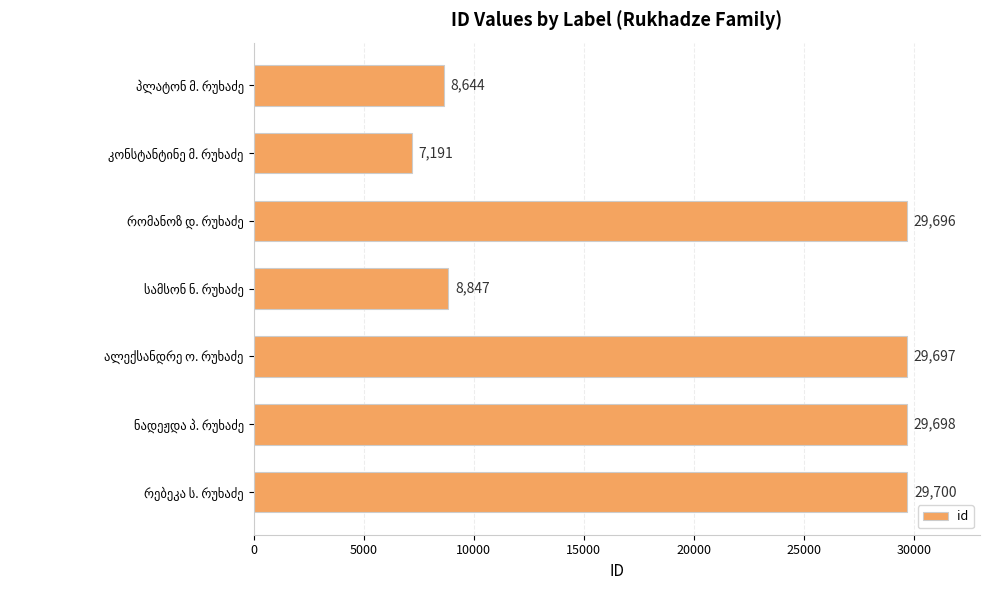

What is the smallest value displayed?

7191